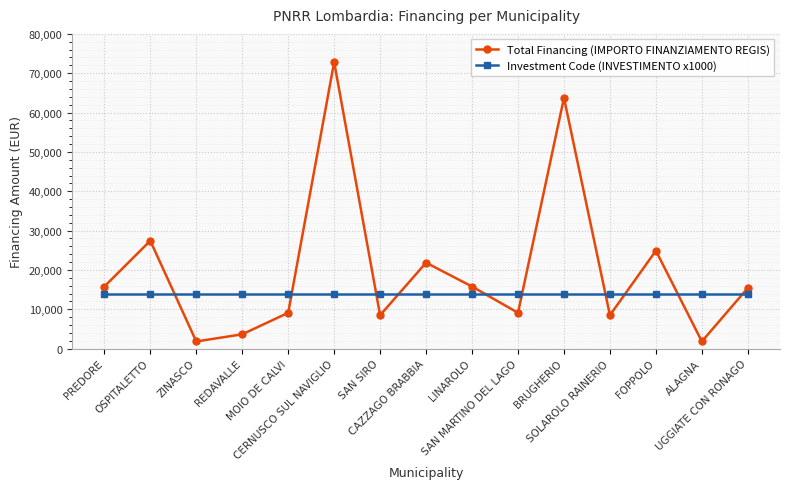

List the series in order of their overall mean, highest first.

Total Financing (IMPORTO FINANZIAMENTO REGIS), Investment Code (INVESTIMENTO x1000)